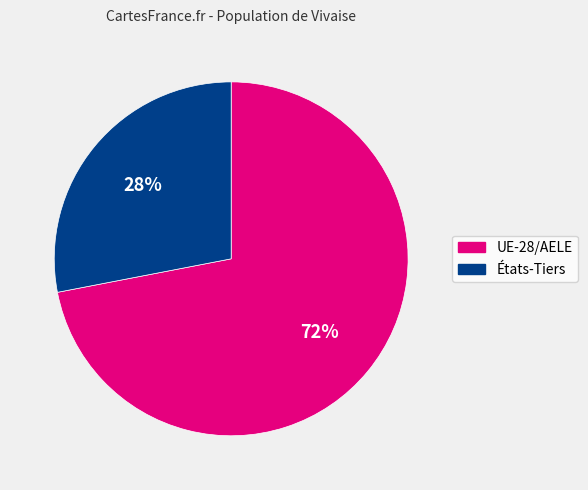

Rank the categories by value from highest to lowest.

UE-28/AELE, États-Tiers